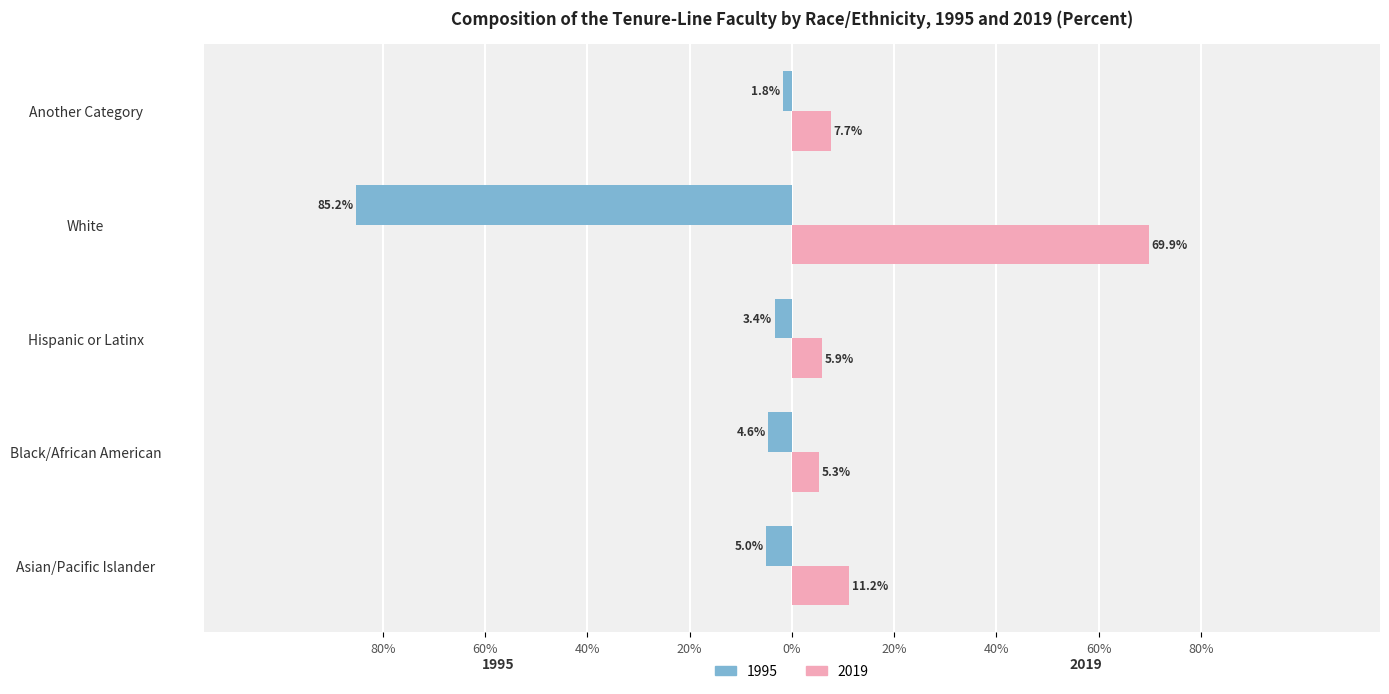

What are all the series names shown in the legend?

1995, 2019